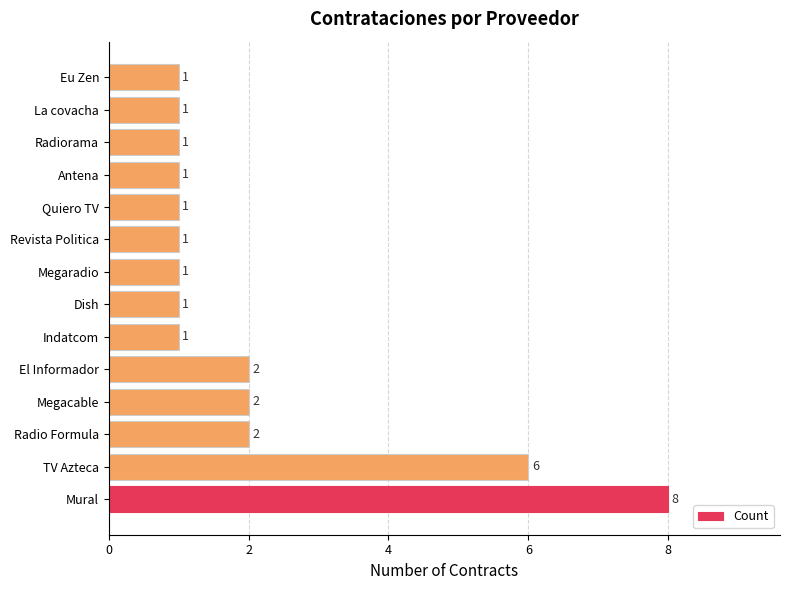

What is the sum of all values?

29